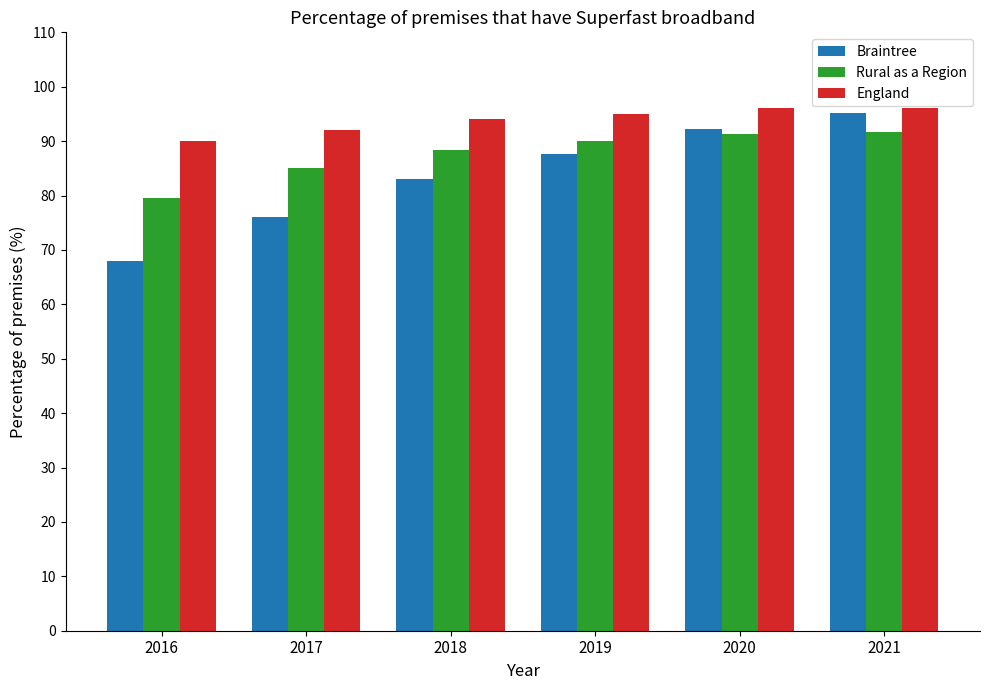

Is the value of Braintree at 2021 greater than the value of Rural as a Region at 2020?

Yes